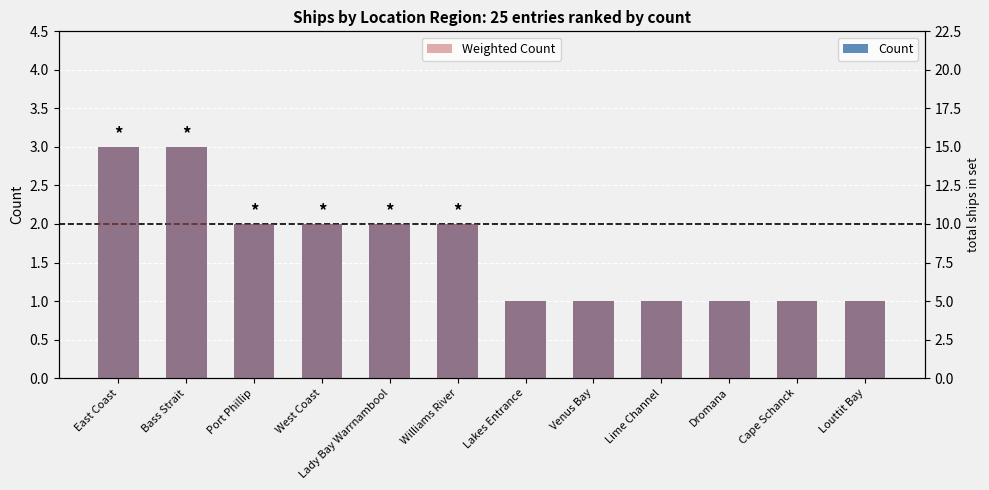

Count the Count values in the range 1 to 2.

10